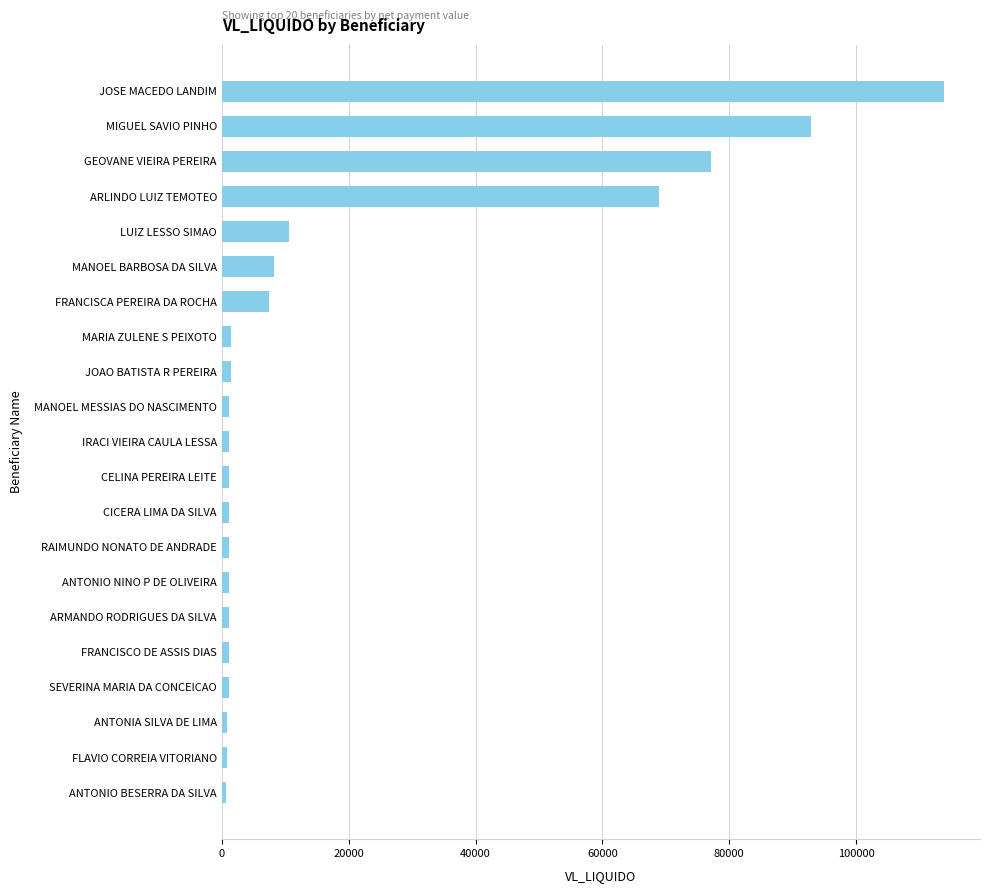

The chart shows a value of 143375 at MIGUEL SAVIO PINHO. True or false?

False